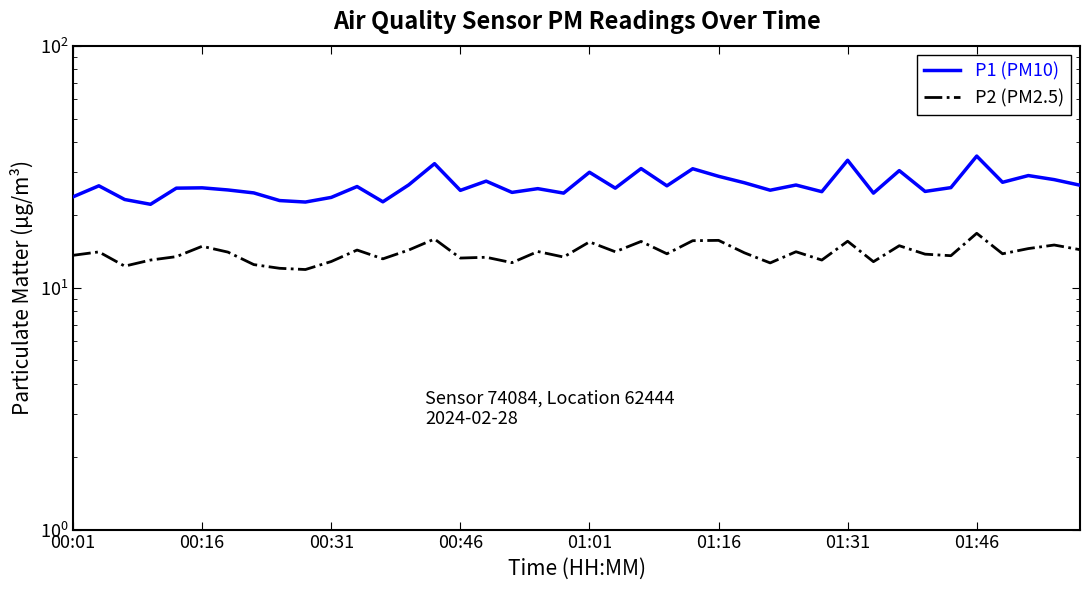

What is the difference between the highest and lowest values at 31?

11.8